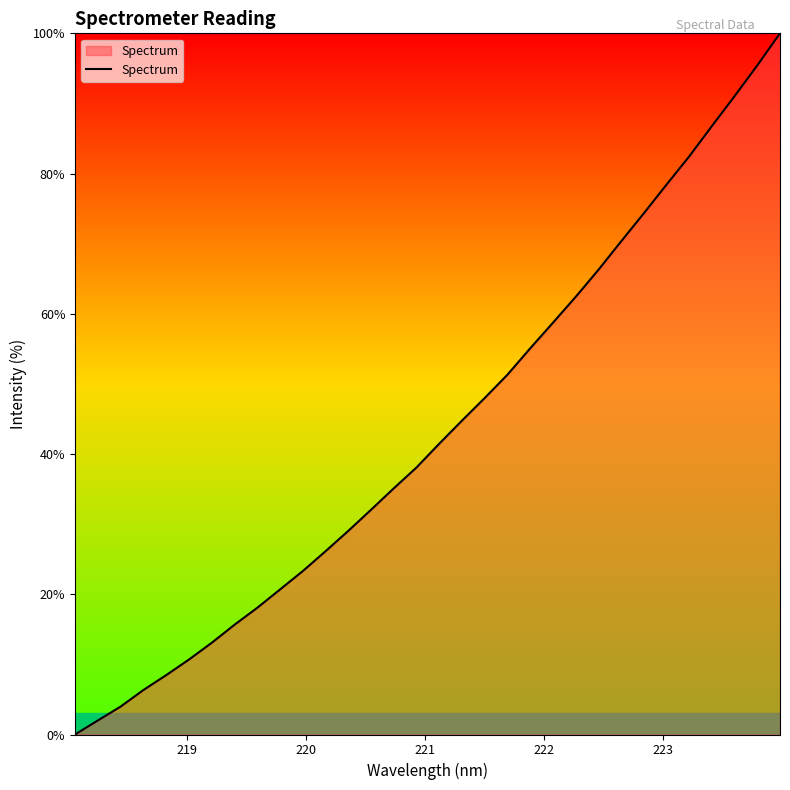

What is the greatest value displayed?

100.0